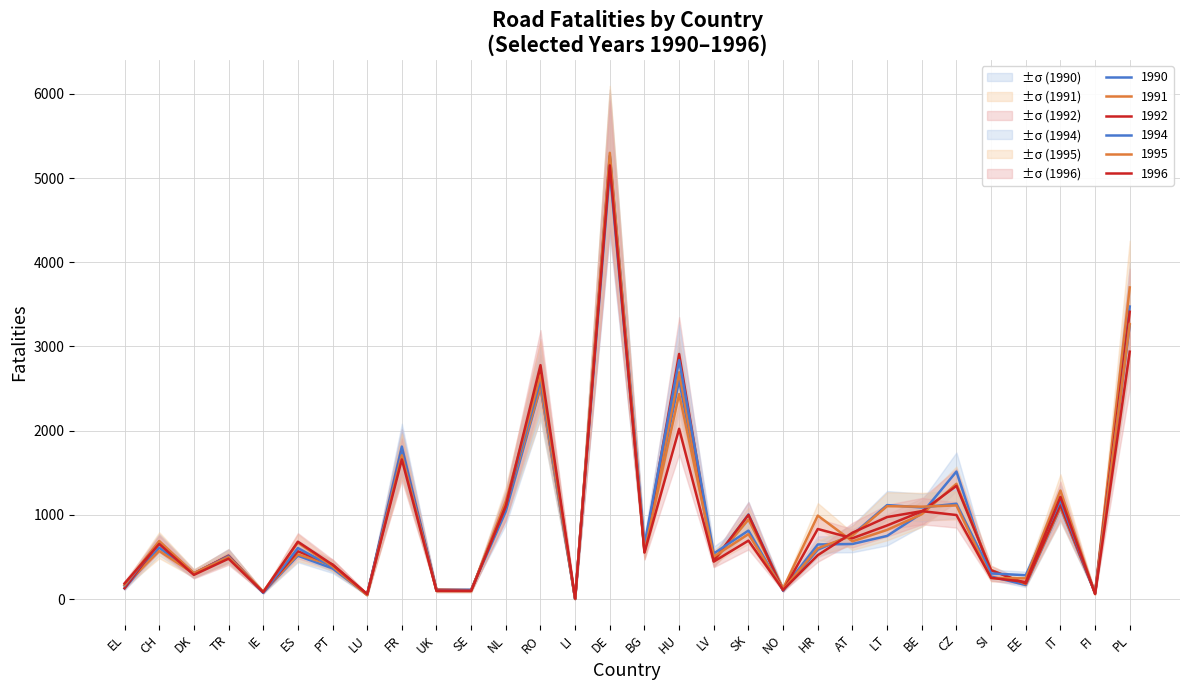

What is the total value across all series at TR?

3028